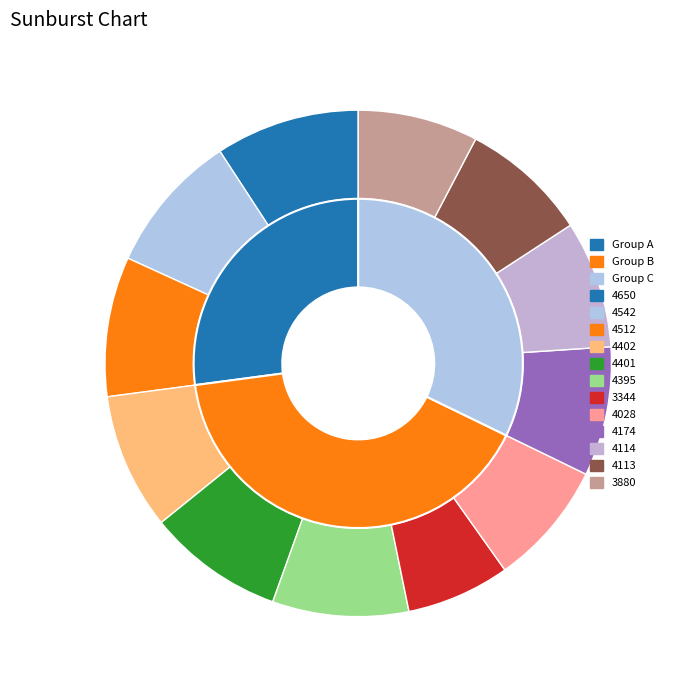

To the nearest percent, what portion does 4113 represent?

8%